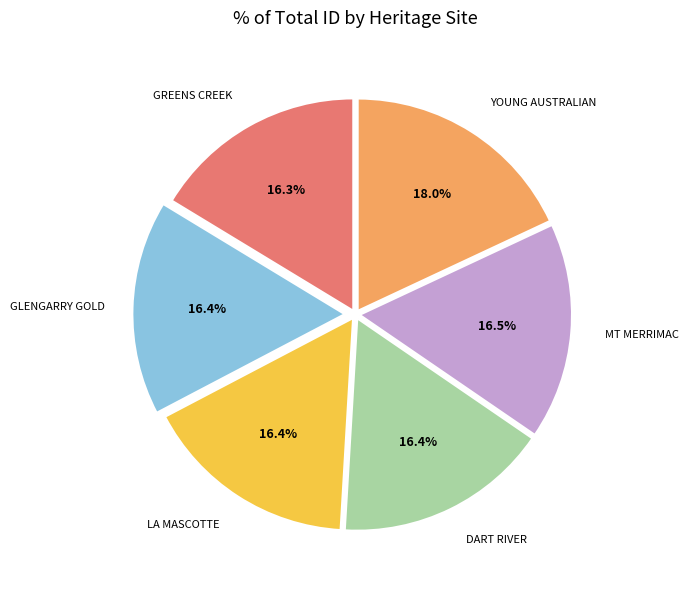

How many slices are in this pie chart?

6